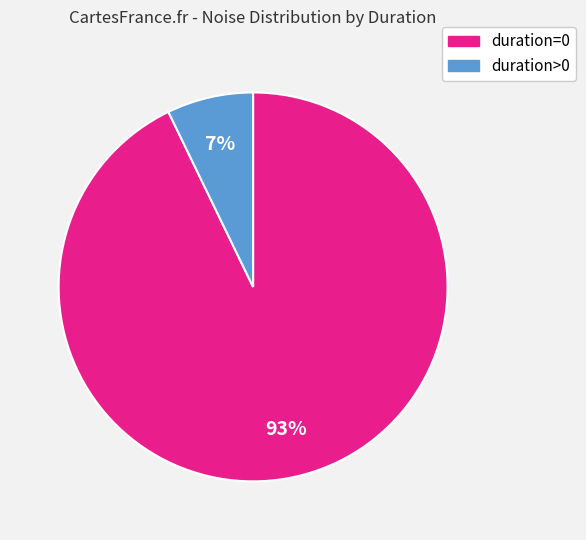

How many segments does this pie chart have?

2